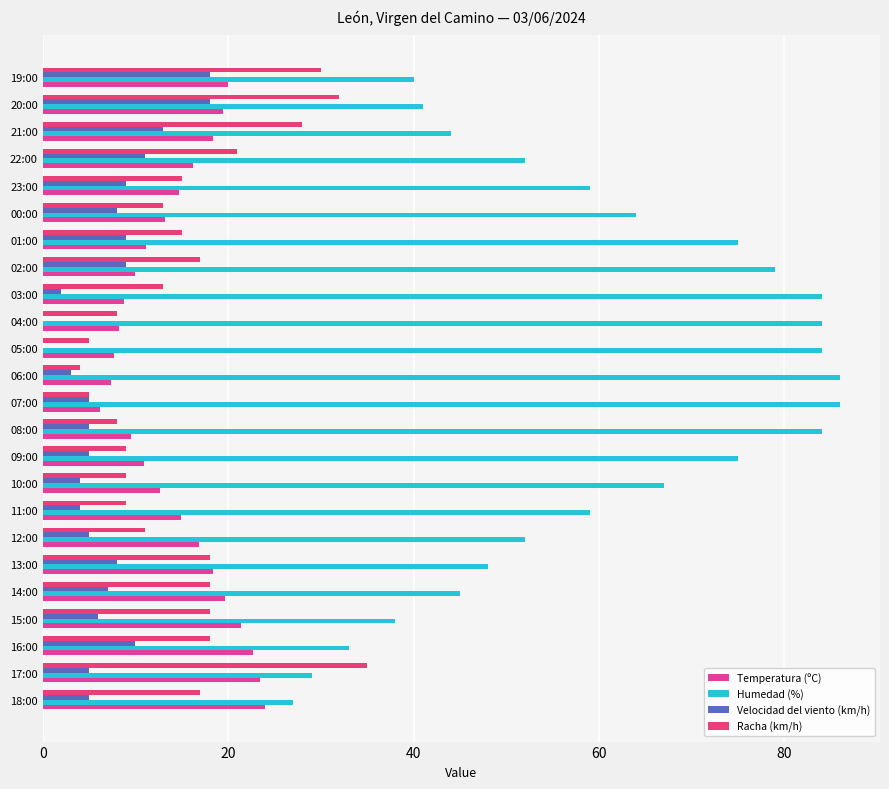

Count the number of categories in the chart.

24